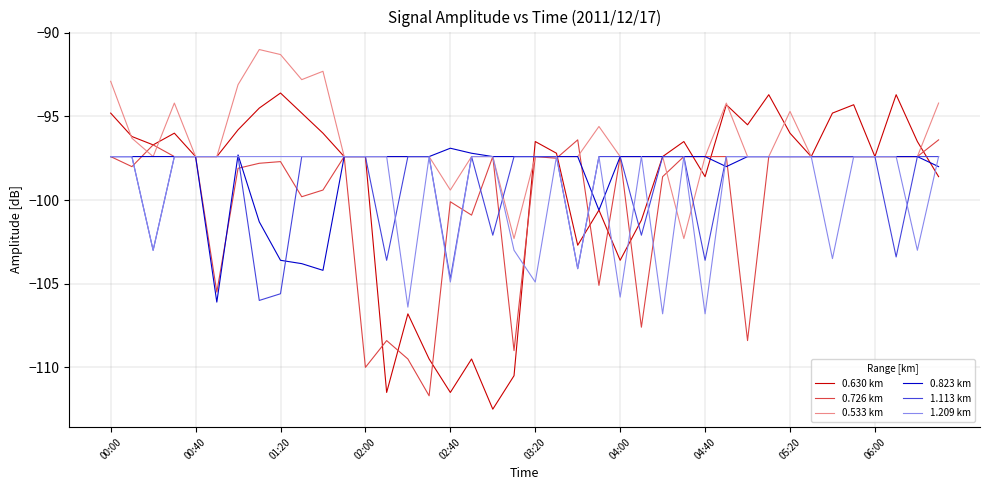

Which series has the largest range (max minus min)?

0.630 km